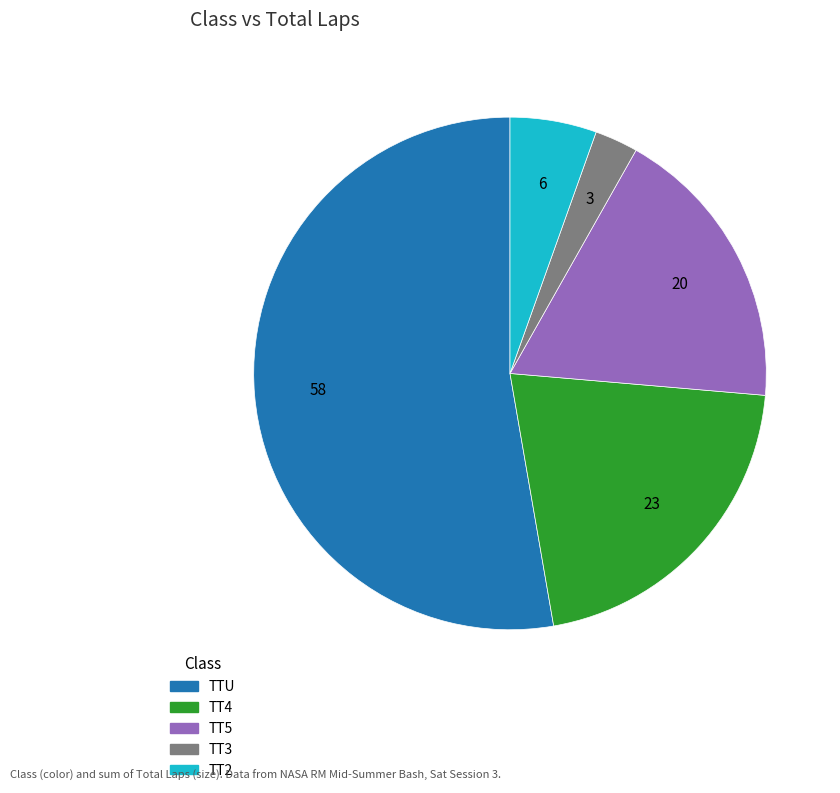

Is there a majority slice in this chart?

Yes